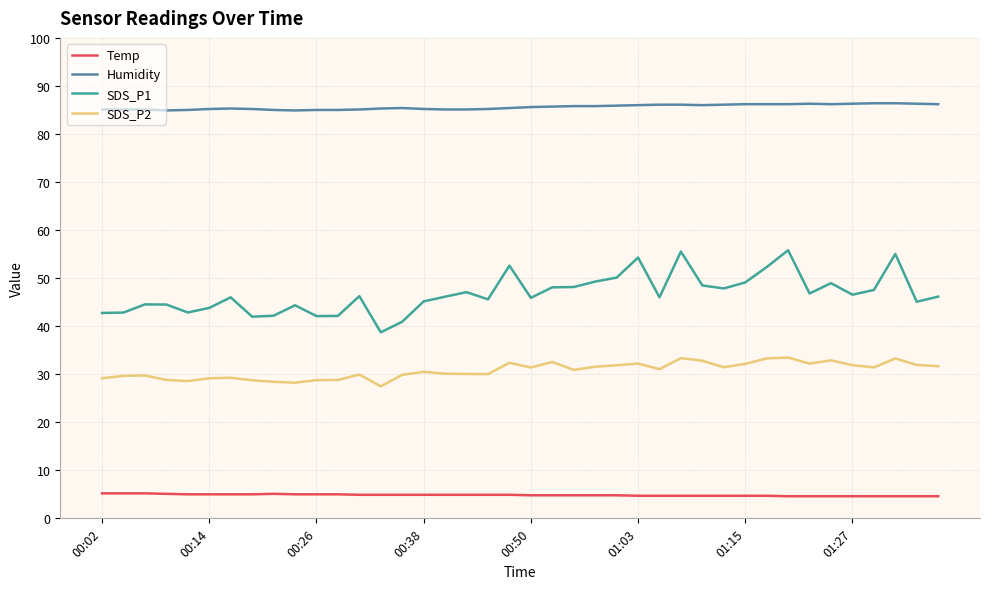

What is the difference between the maximum and minimum values in the SDS_P1 series?

17.1